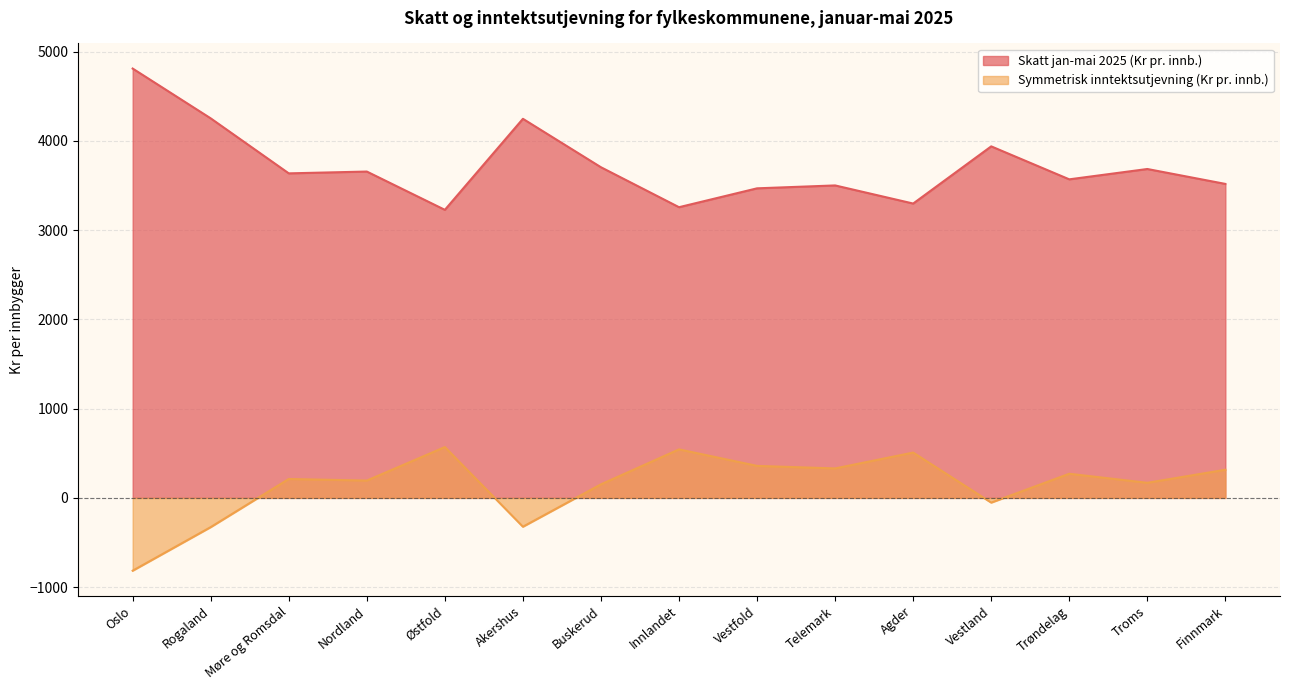

What is the spread (max minus min) of values at Finnmark?

3203.3